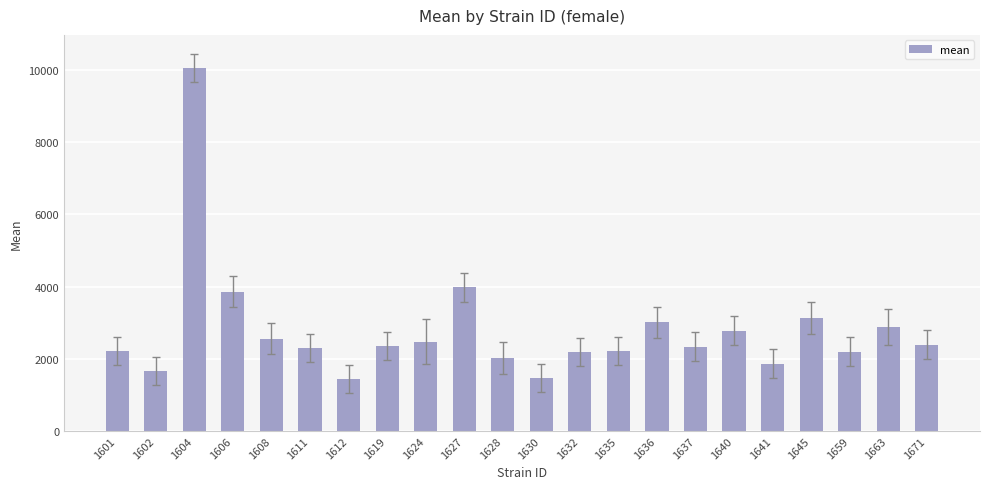

What is the change in value from 1637 to 1671?

+57.0